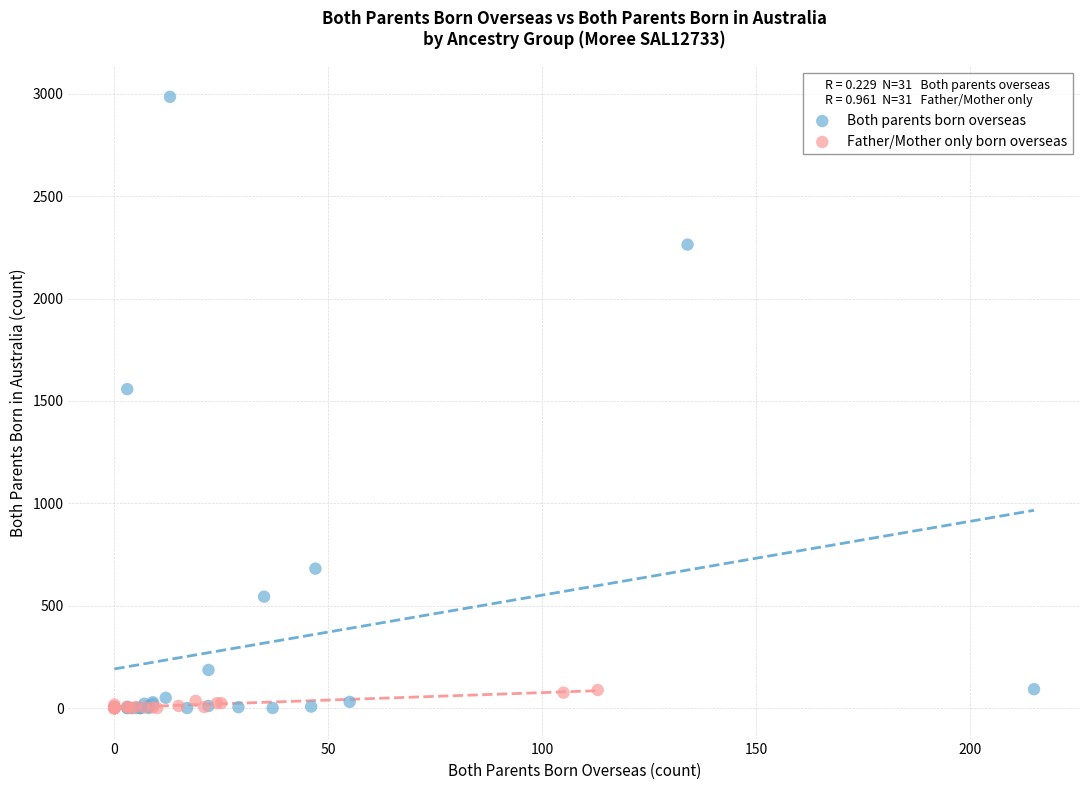

Which series contains the highest Y value?

Both parents born overseas